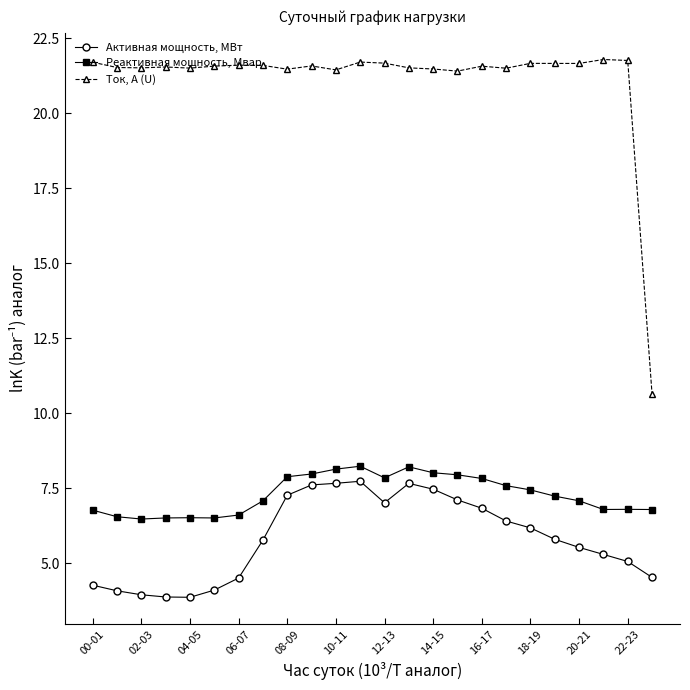

What are all the series names shown in the legend?

Активная мощность, МВт, Реактивная мощность, Мвар, Ток, А (U)